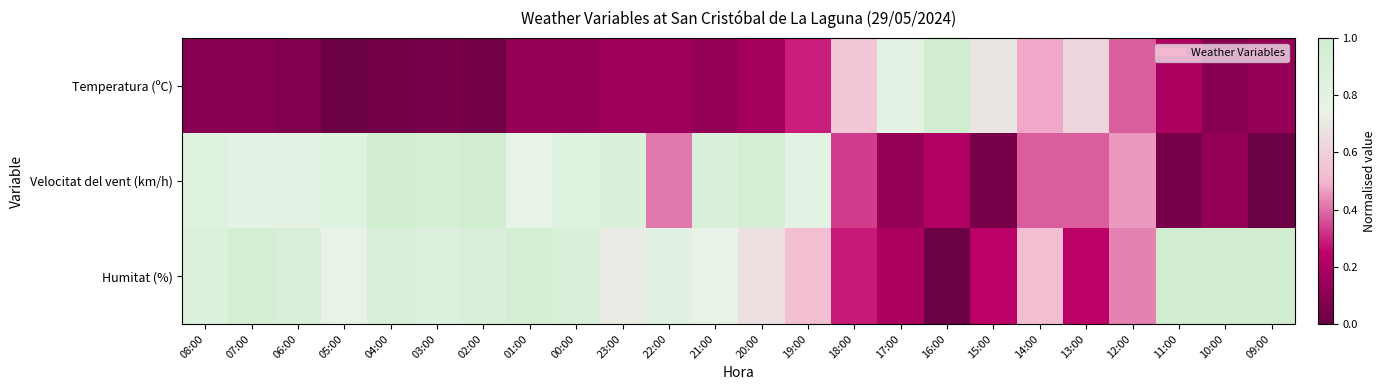

Count the number of data series in this chart.

3